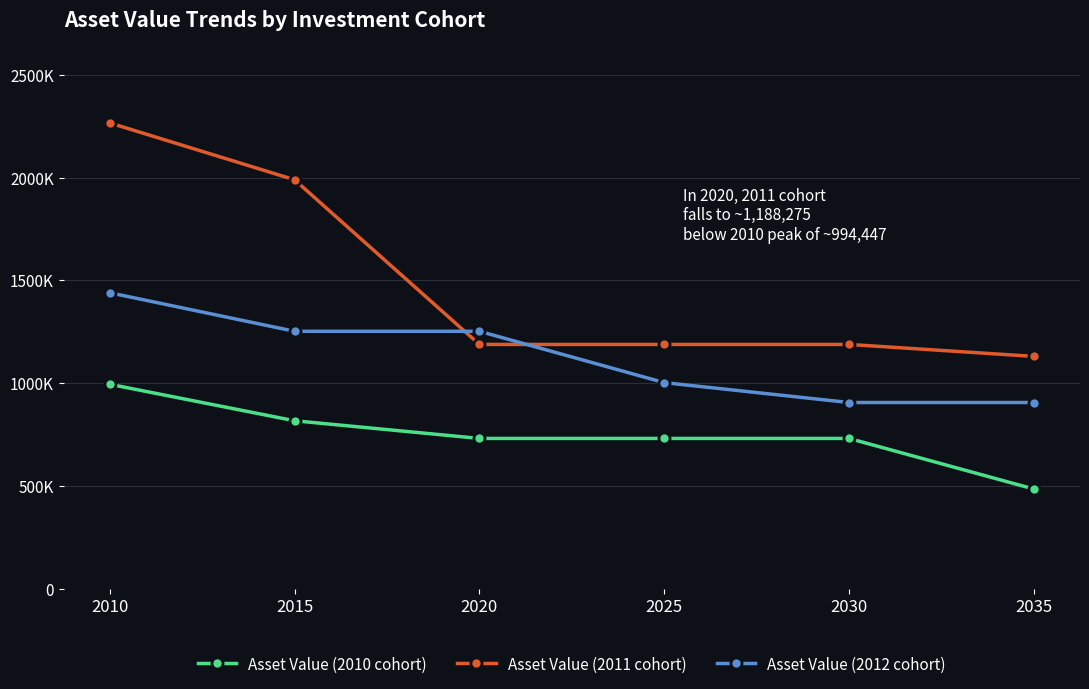

Where is Asset Value (2012 cohort) nearest to the value 1172673?

2015